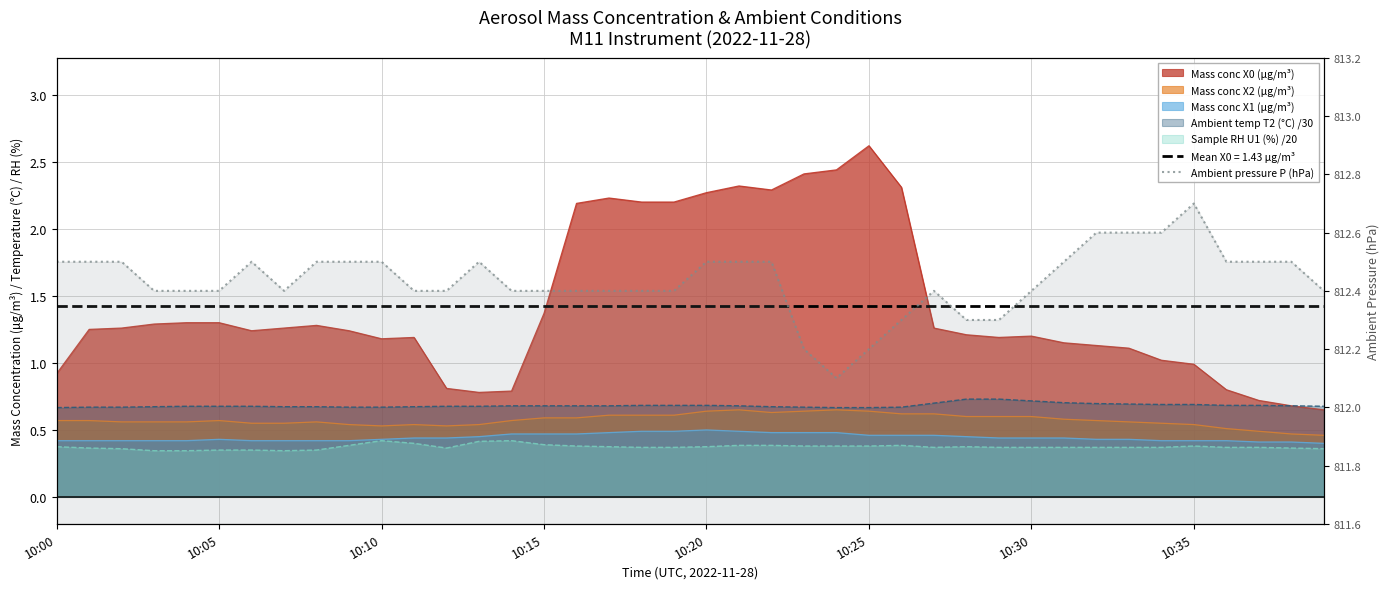

Which category has the highest value across all series?

10:35